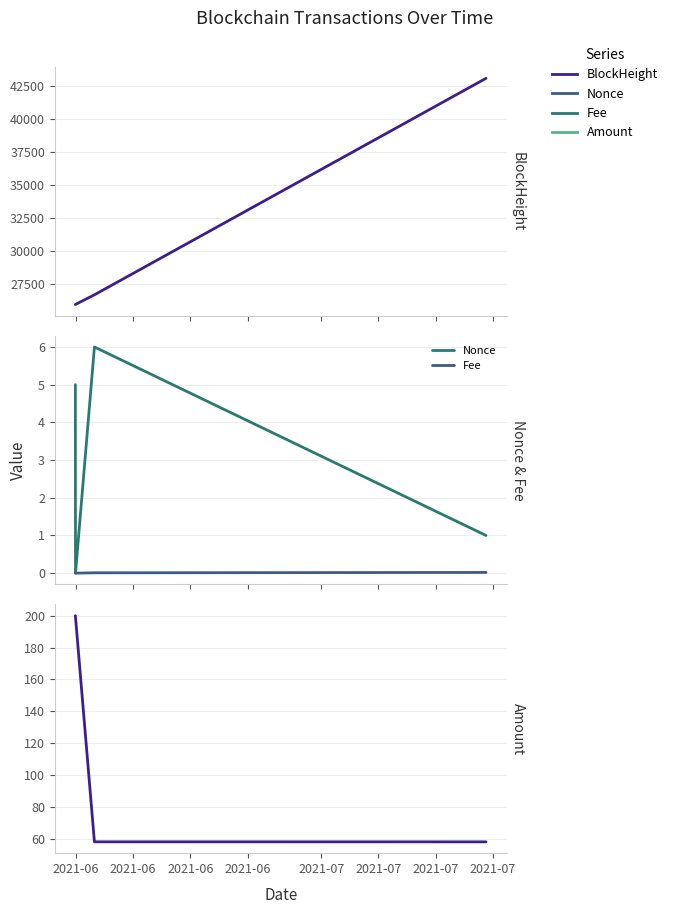

Count the Nonce values in the range 1 to 6.

3